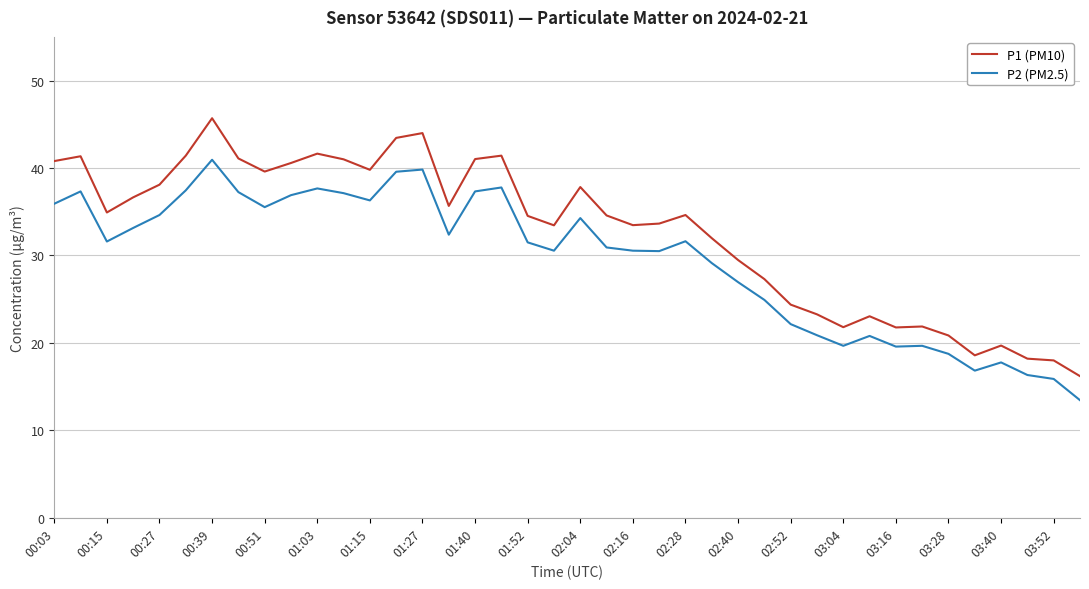

What is the highest value of the P2 (PM2.5) series?

41.0